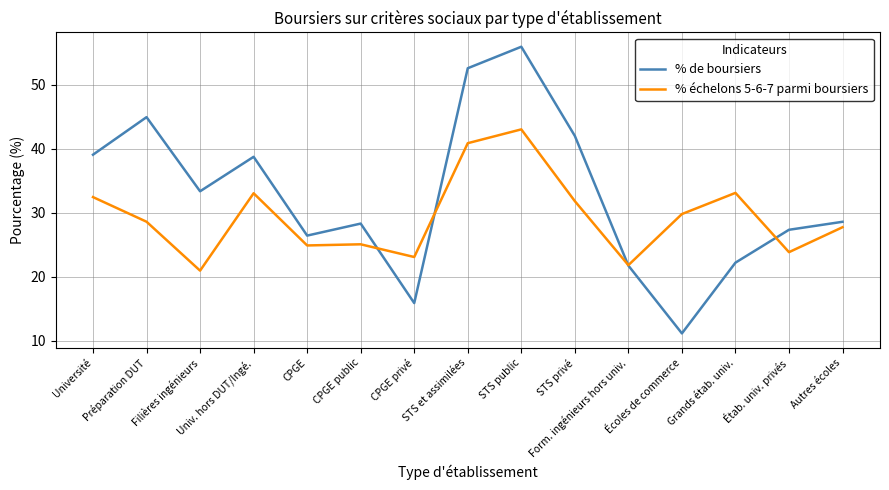

What is the maximum value shown in the chart?

56.0